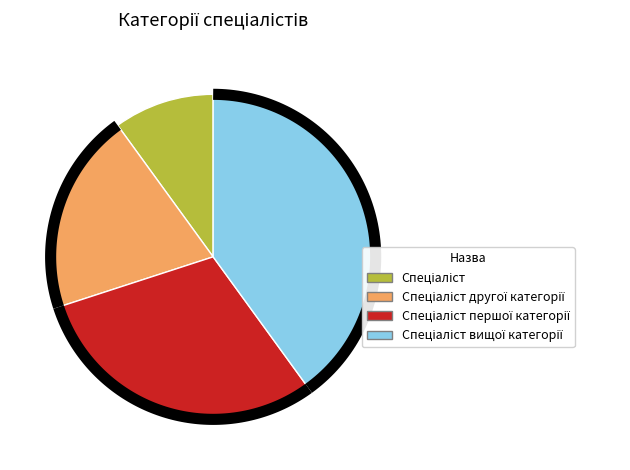

Is the sum of Спеціаліст вищої категорії and Спеціаліст першої категорії greater than half?

Yes